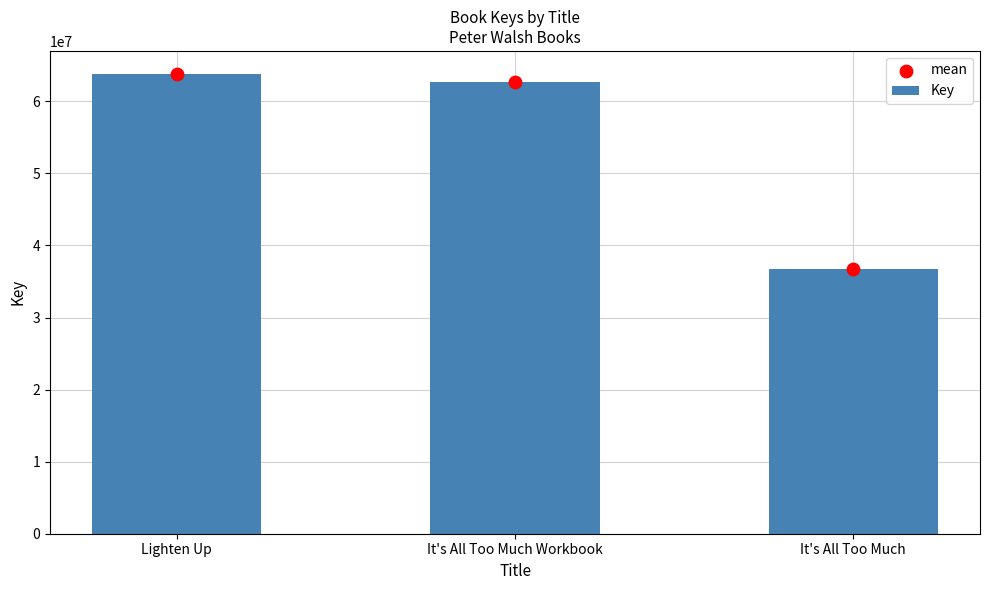

What is the total value across all series at Lighten Up?

127606964